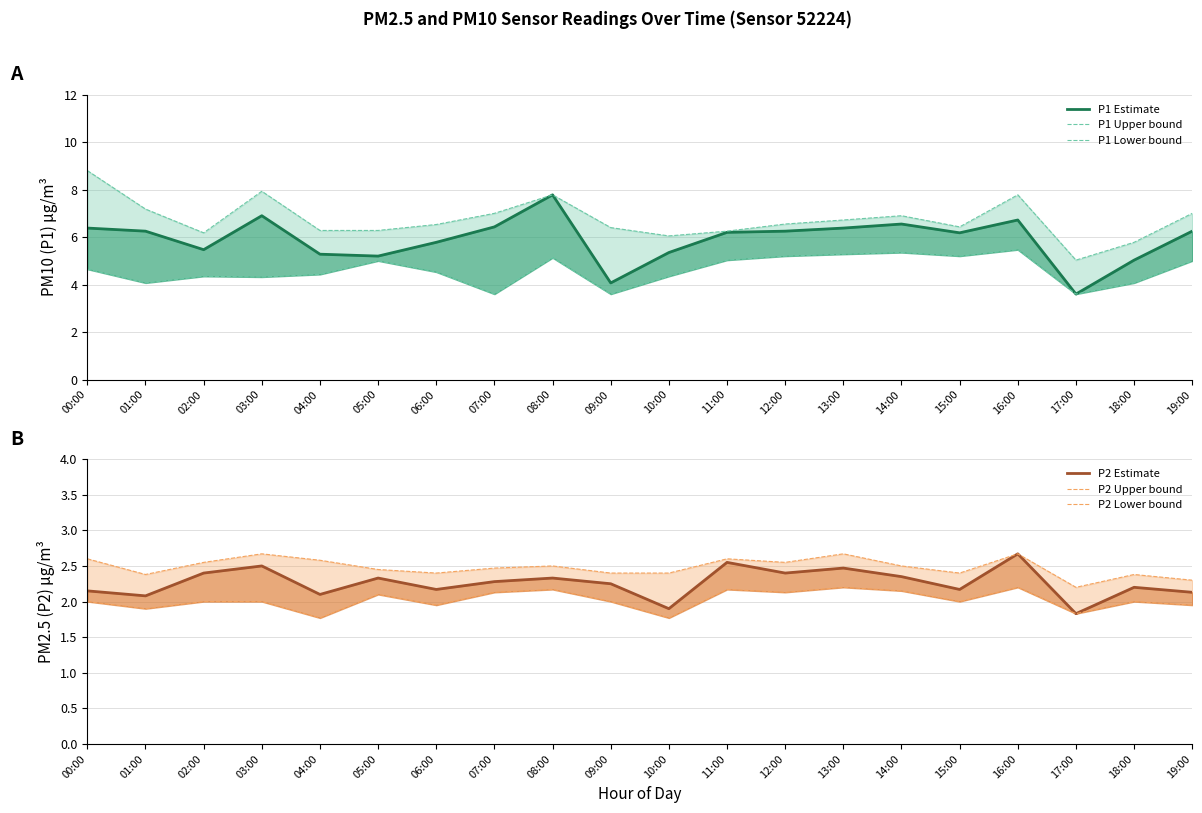

At how many categories does at least one series exceed 6?

18